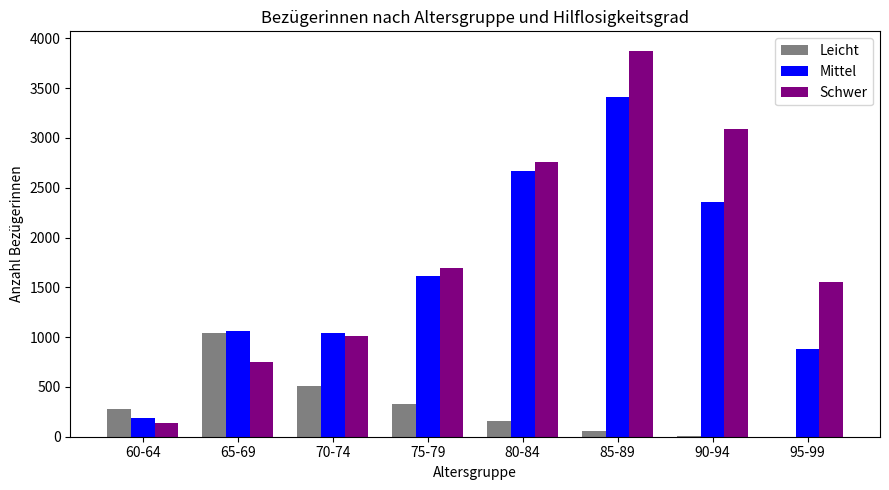

What is the average value of the Schwer series?

1859